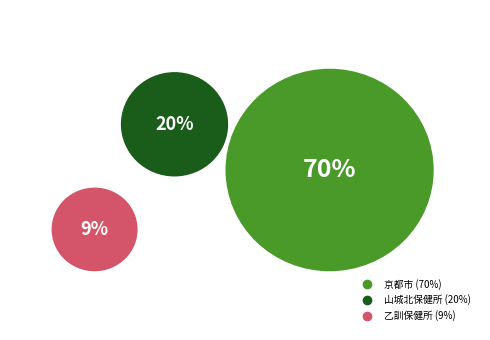

Which category accounts for the majority?

京都市